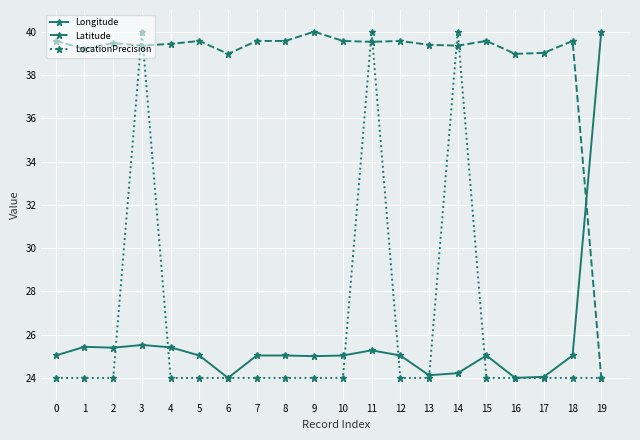

How many intersections are there between Latitude and Longitude?

1